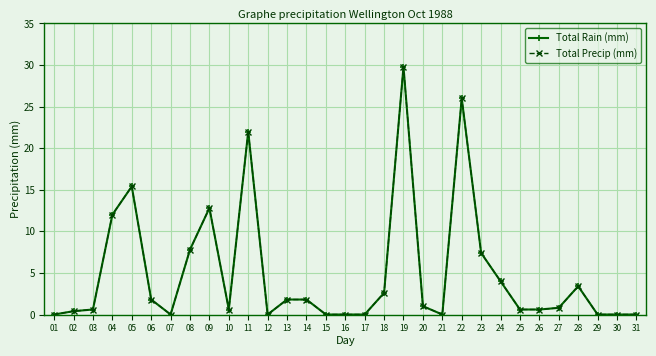

What is the maximum value shown in the chart?

29.8